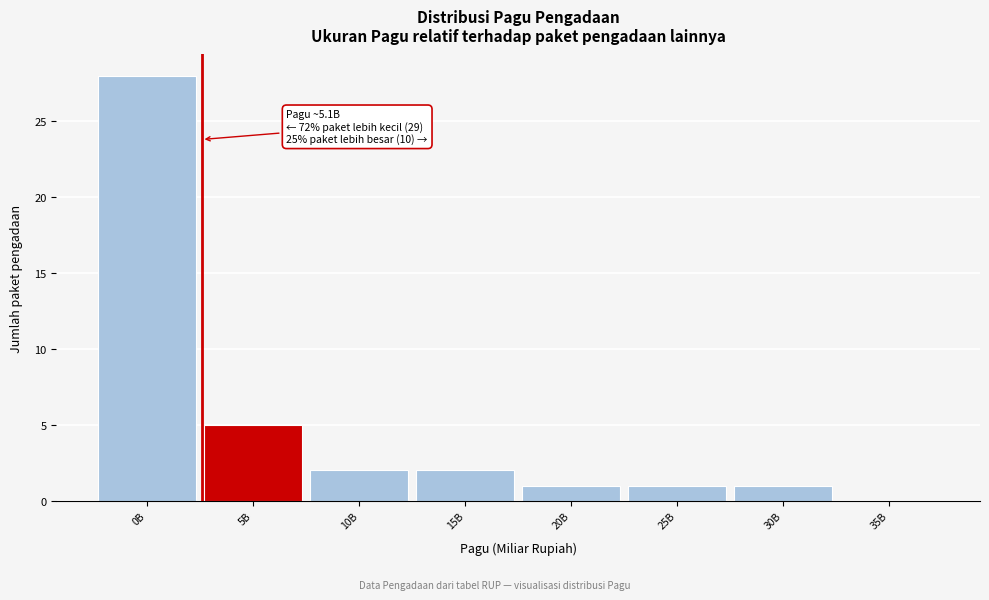

Reading right to left, what are all the values shown in this chart?

35B=0	30B=1	25B=1	20B=1	15B=2	10B=2	5B=5	0B=28